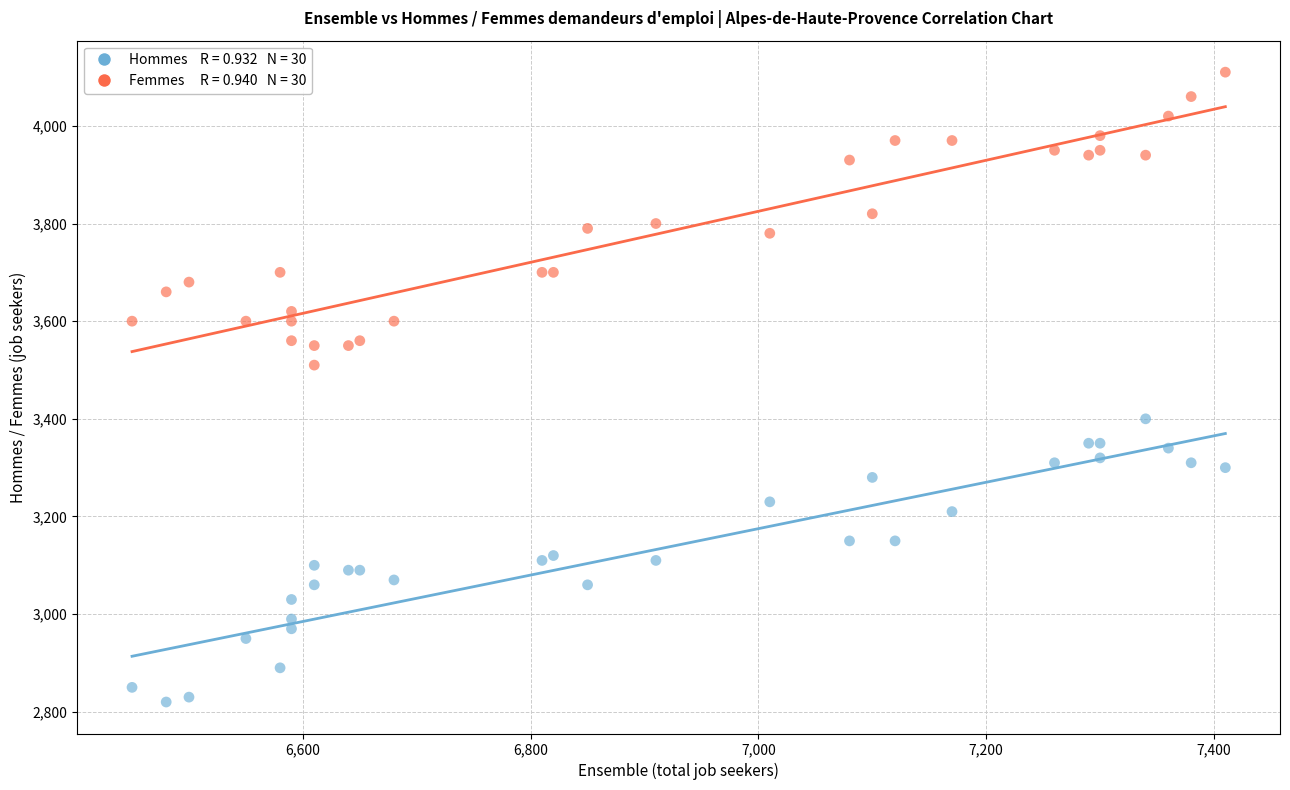

Across all series, what Y value is closest to 3465?

3510